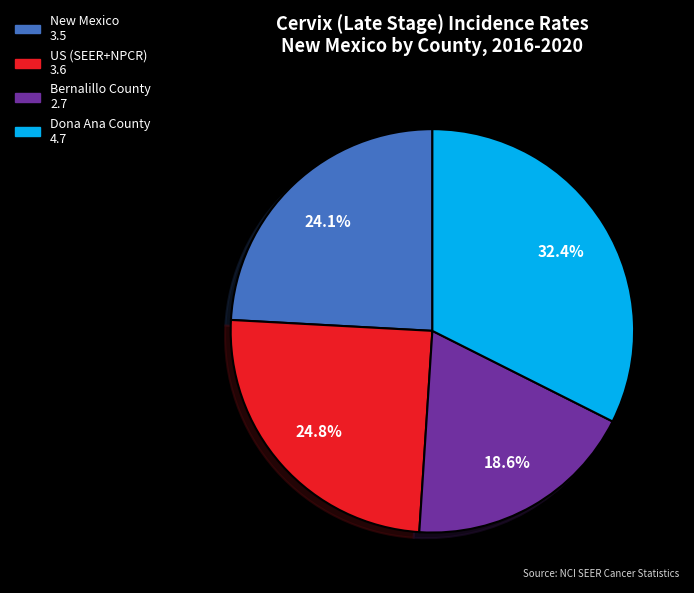

What is the ratio of the value at Bernalillo County to the value at New Mexico?

0.8